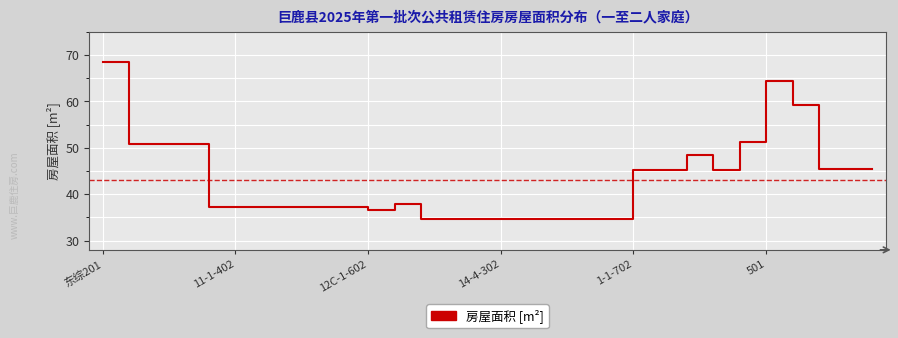

What is the minimum value shown in the chart?

34.7